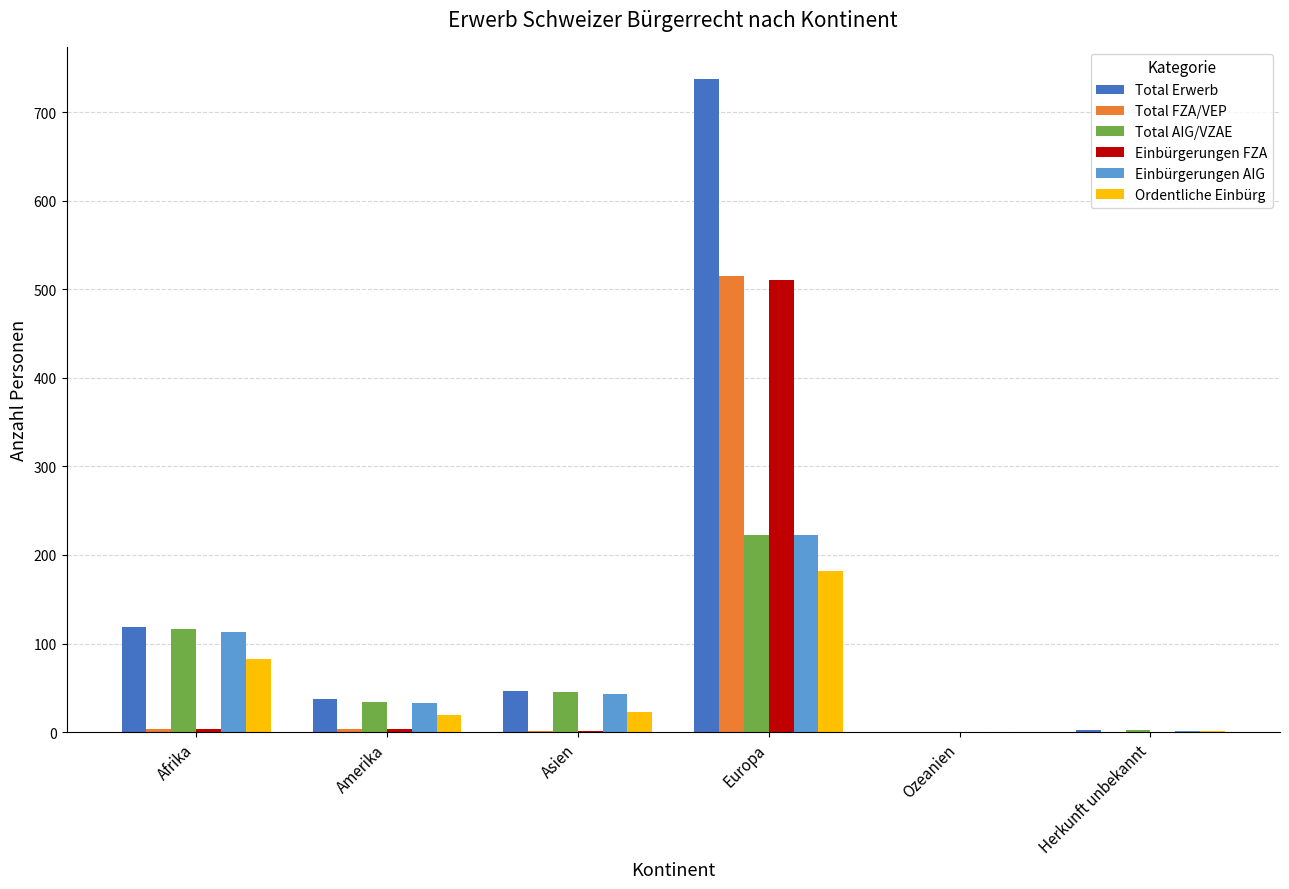

What is the sum of the Einbürgerungen FZA values at Afrika and Amerika?

6